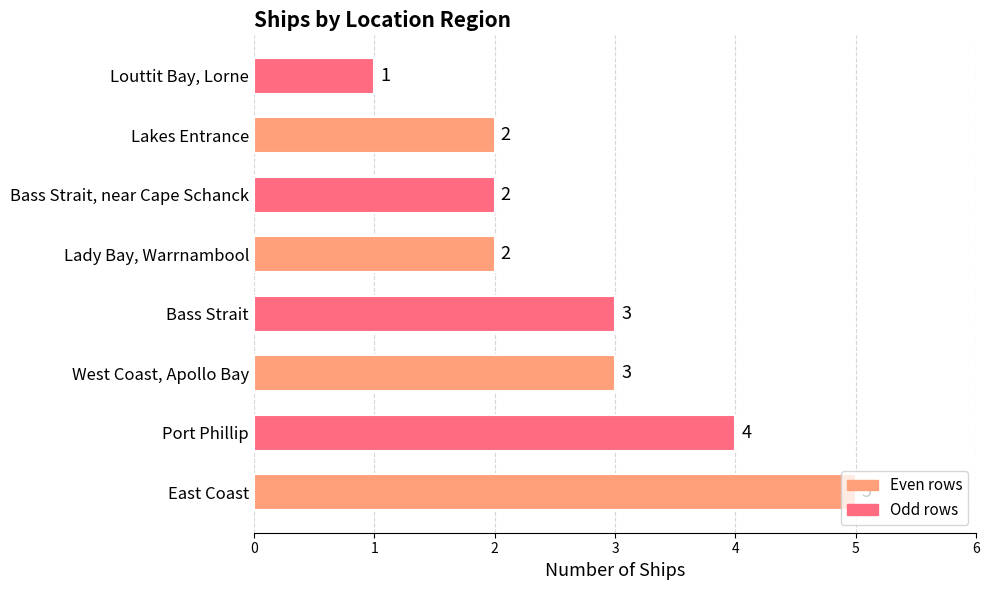

The value at Louttit Bay, Lorne is 1. True or false?

True